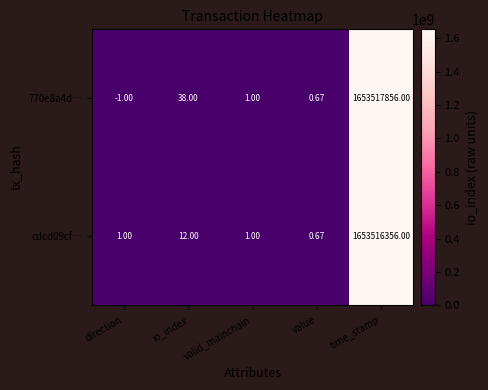

List the series in order of their overall mean, lowest first.

cdcd09cf…, 770e8a4d…